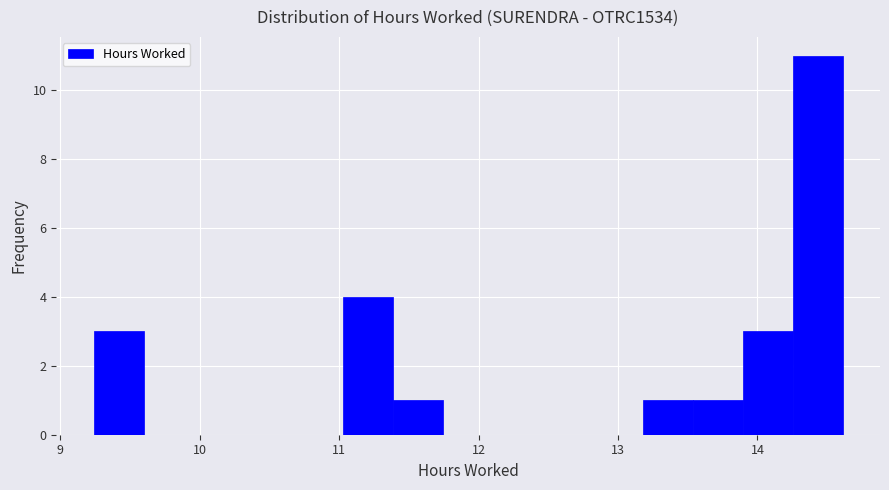

Read against the x-axis, roughly where is the centre of the tallest bar?

14.4